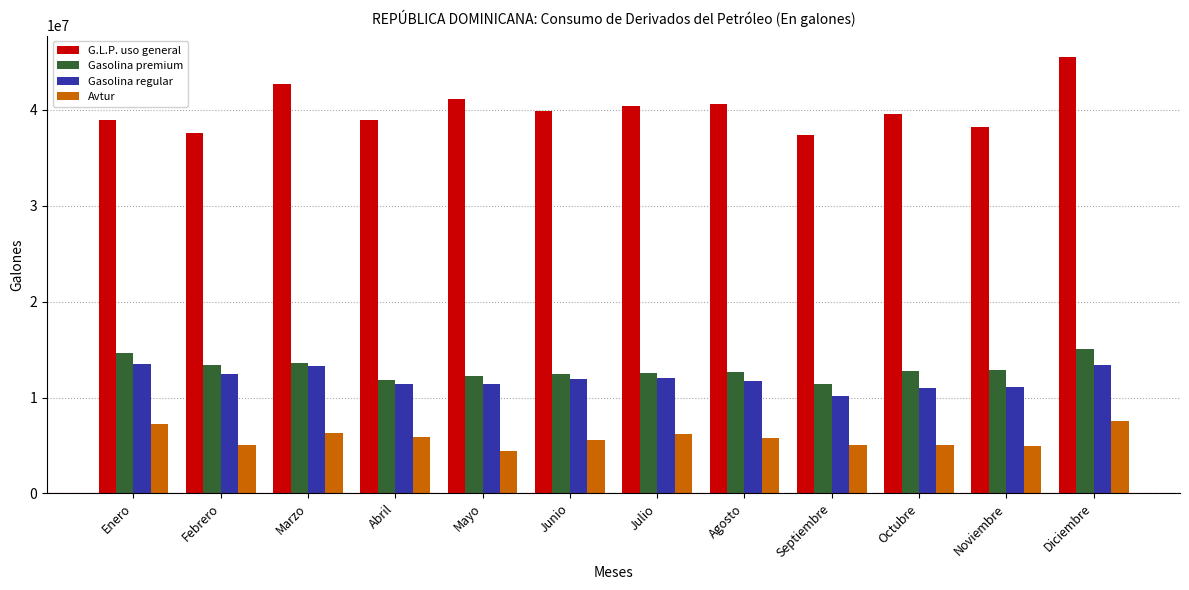

What value does the Avtur series have at Marzo?

6283112